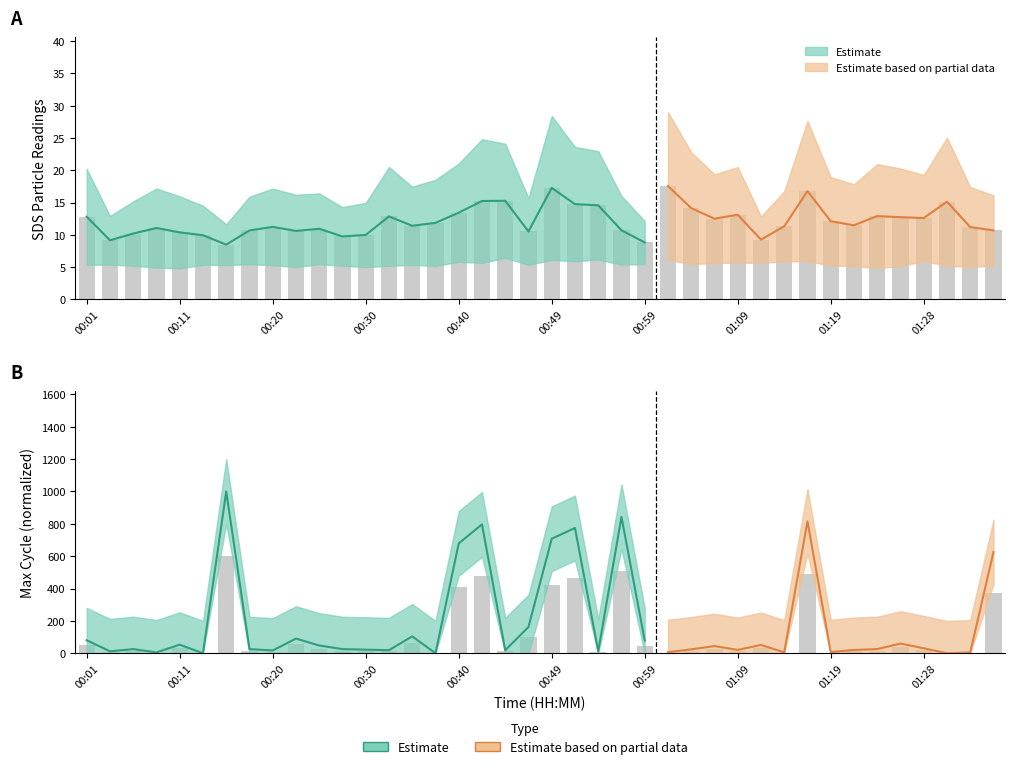

What is the label of the 27th bar from the right?

00:32